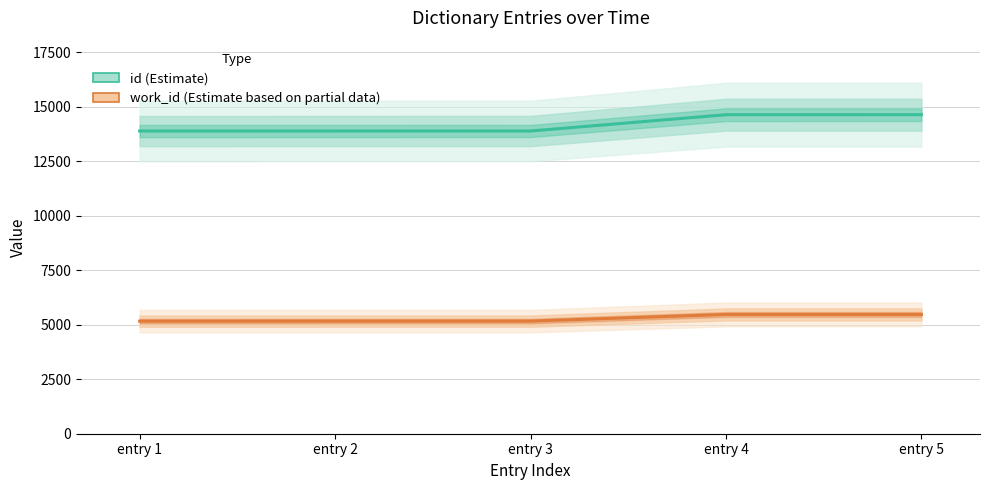

The value of work_id (Estimate based on partial data) at entry 5 is 5473. True or false?

True